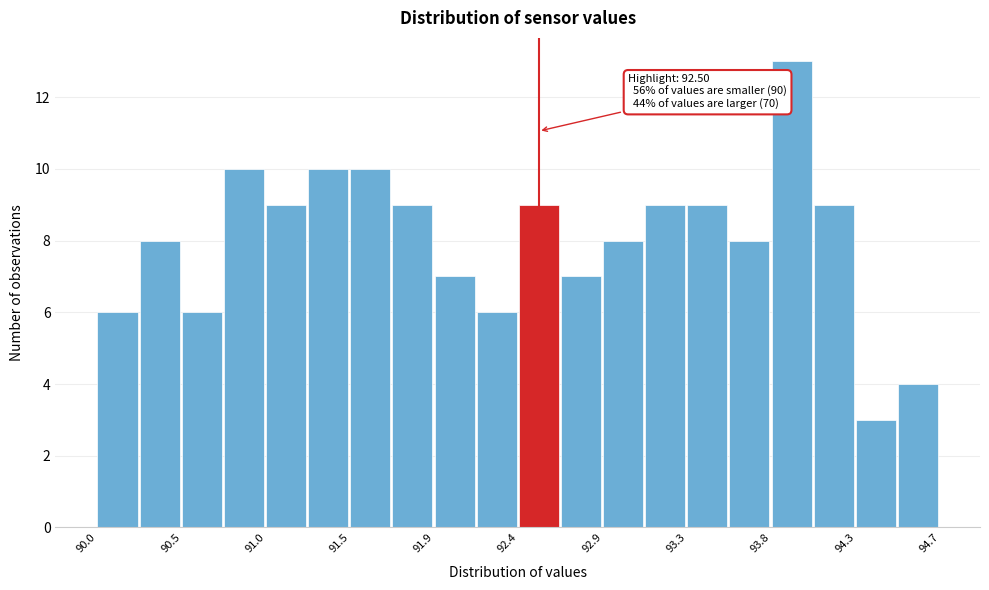

Over which range of the x-axis is the bar tallest?

93.800 to 94.035